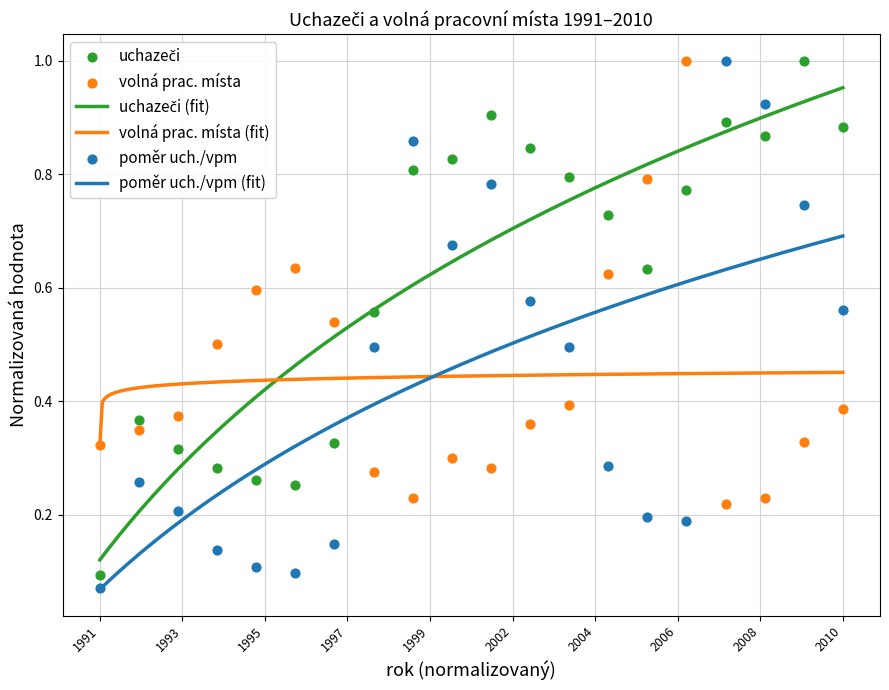

At which label is volná prac. místa (fit) closest to 0?

1991